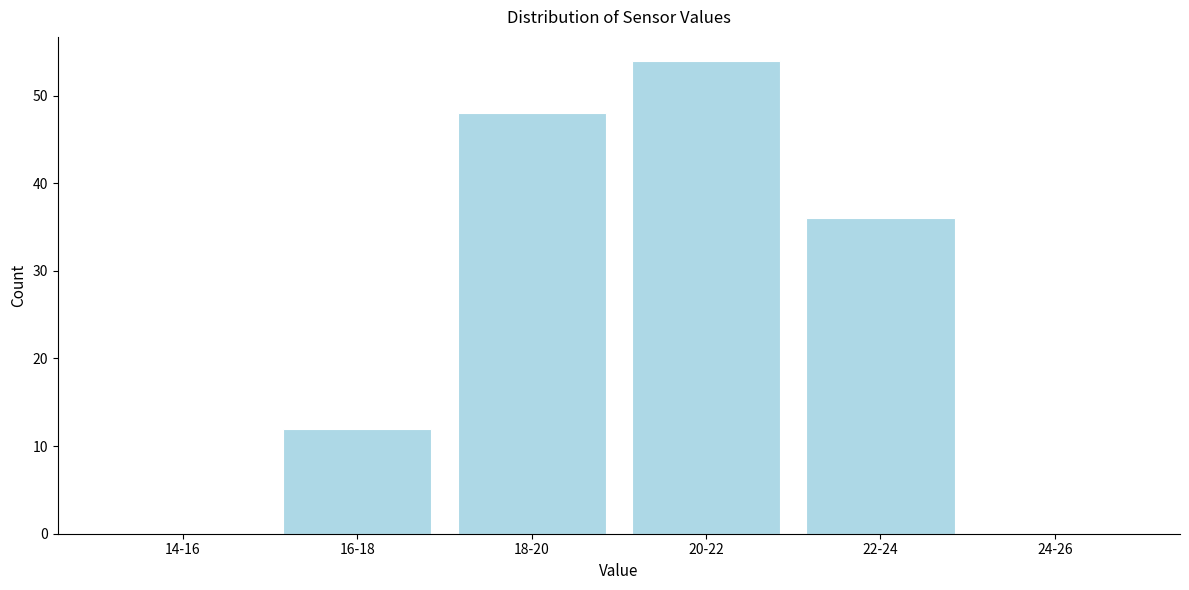

Reading left to right, extract all data points from this chart.

14-16=0	16-18=12	18-20=48	20-22=54	22-24=36	24-26=0